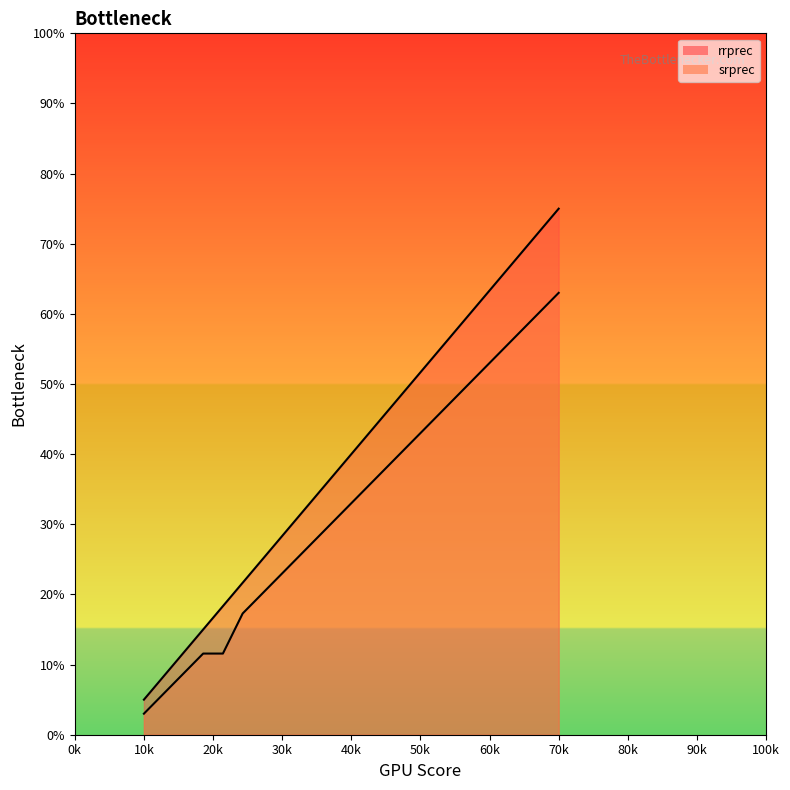

Rank the series by their average value, from highest to lowest.

rrprec, srprec